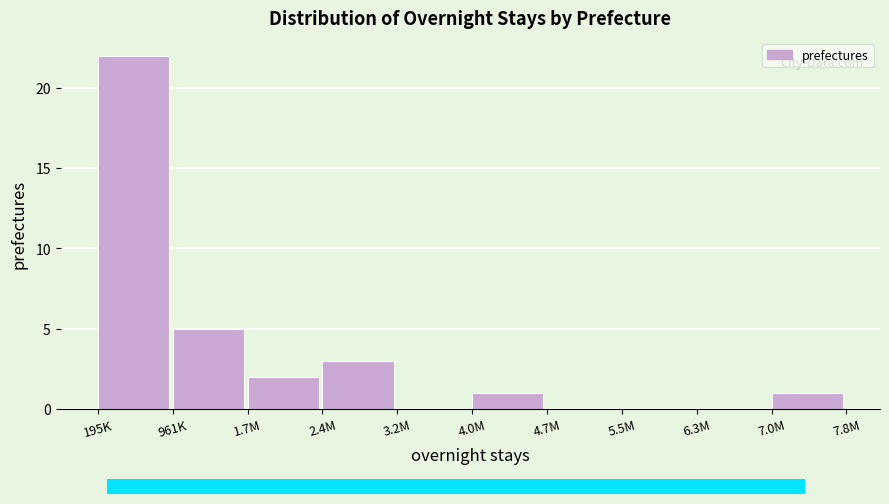

Reading left to right, list all the values displayed in this chart.

195K=22	961K=5	1.7M=2	2.4M=3	3.2M=0	4.0M=1	4.7M=0	5.5M=0	6.3M=0	7.0M=1